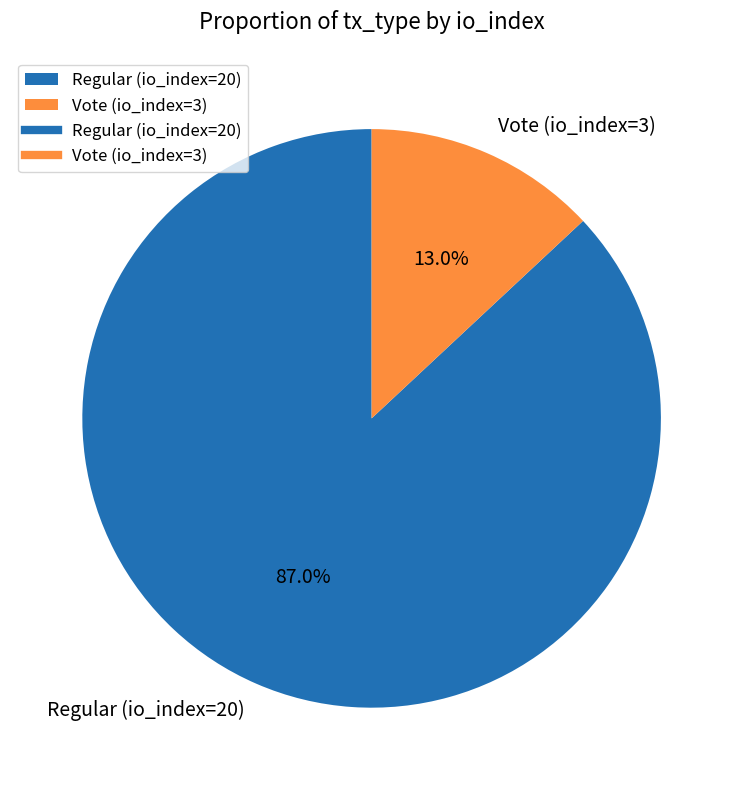

Is it true that Vote (io_index=3) is 24% of the pie?

False